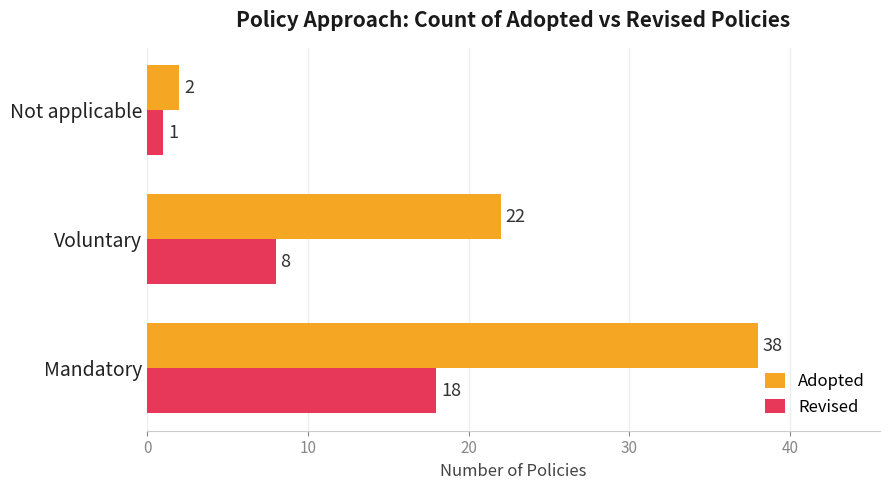

Which series changed the most between Voluntary and Not applicable?

Adopted